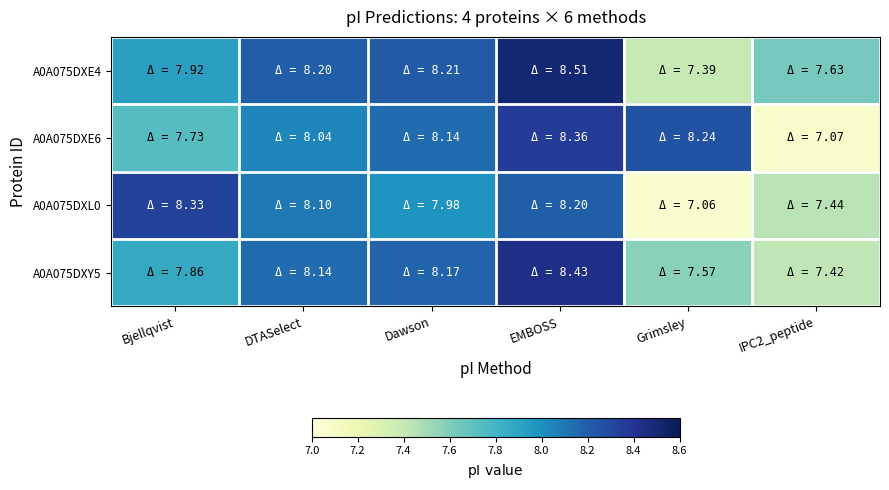

At which category is the sum across all series the highest?

EMBOSS